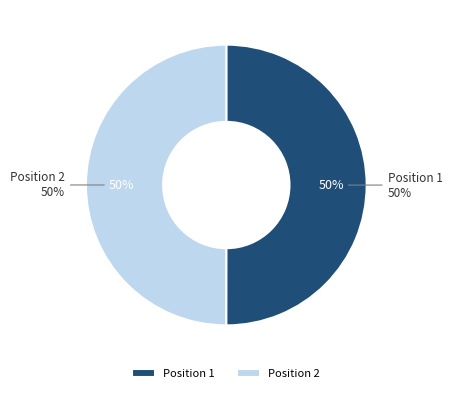

Rank the categories by value from highest to lowest.

1, 2